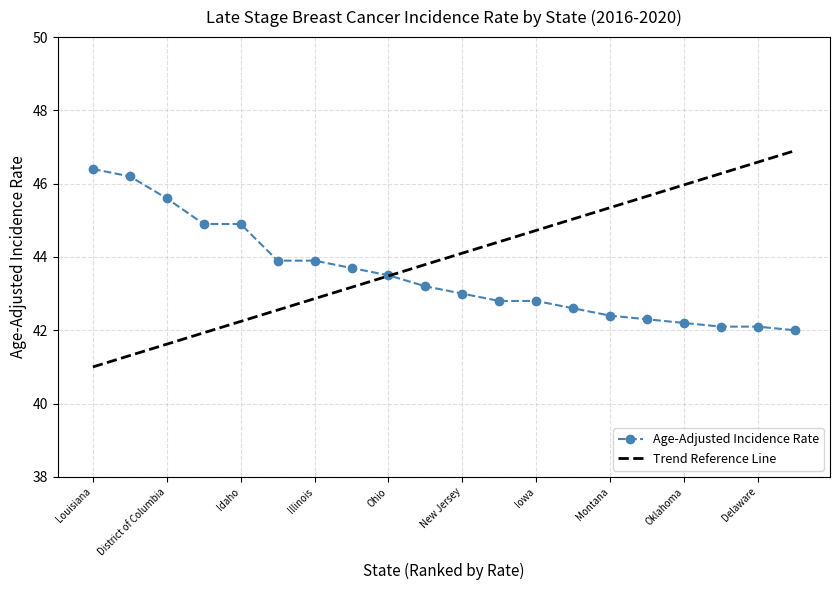

What is the lowest value of the Trend Reference Line series?

41.0